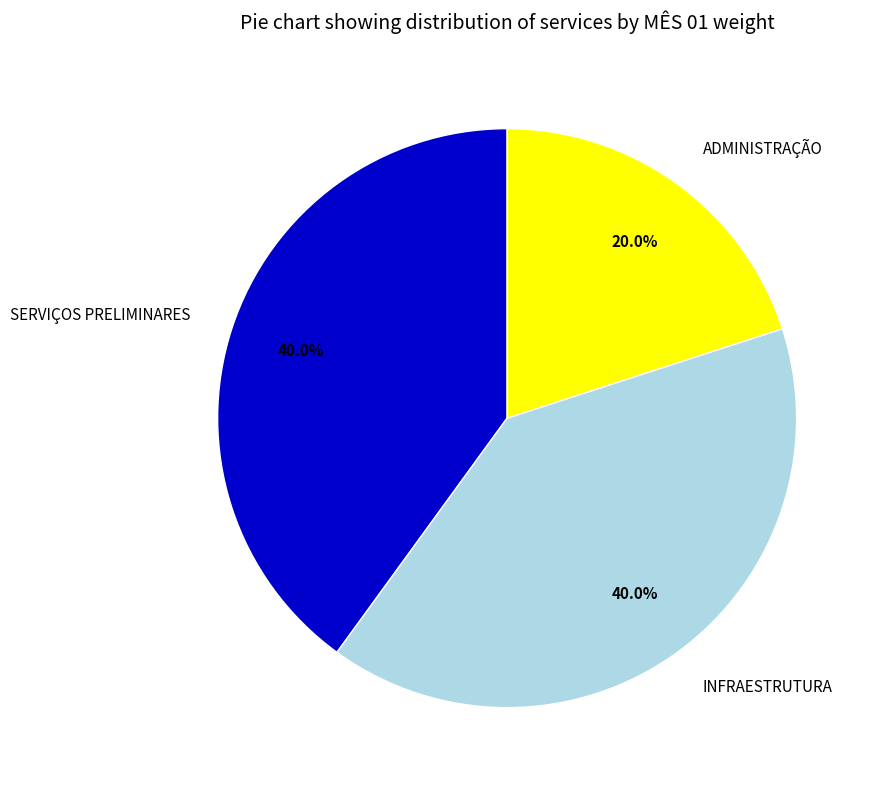

Does INFRAESTRUTURA account for over 50% of the chart?

No